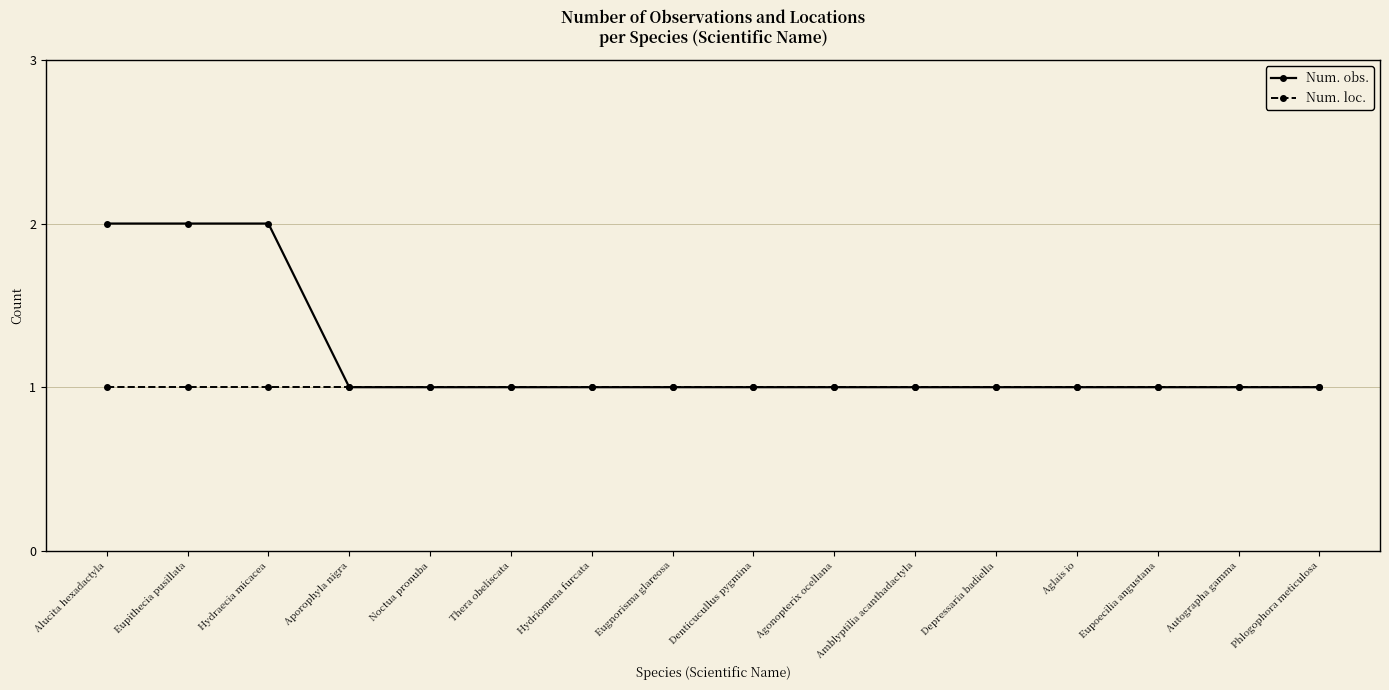

What is the sum of the Num. obs. values at Denticucullus pygmina and Eupithecia pusillata?

3